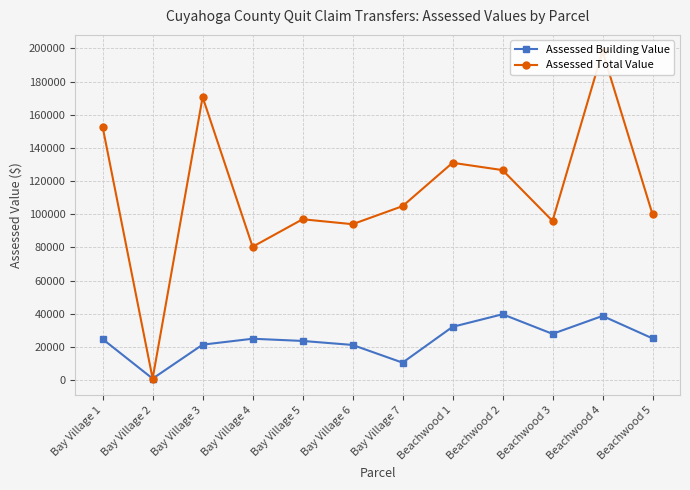

Reading left to right, list all the values displayed in this chart.

Assessed Building Value: Bay Village 1=24710	Bay Village 2=875	Bay Village 3=21350	Bay Village 4=24920	Bay Village 5=23590	Bay Village 6=21175	Bay Village 7=10500	Beachwood 1=32095	Beachwood 2=39690	Beachwood 3=27860	Beachwood 4=38675	Beachwood 5=25130
Assessed Total Value: Bay Village 1=152635	Bay Village 2=875	Bay Village 3=170695	Bay Village 4=80395	Bay Village 5=96985	Bay Village 6=94010	Bay Village 7=104895	Beachwood 1=131040	Beachwood 2=126630	Beachwood 3=95970	Beachwood 4=198310	Beachwood 5=99995